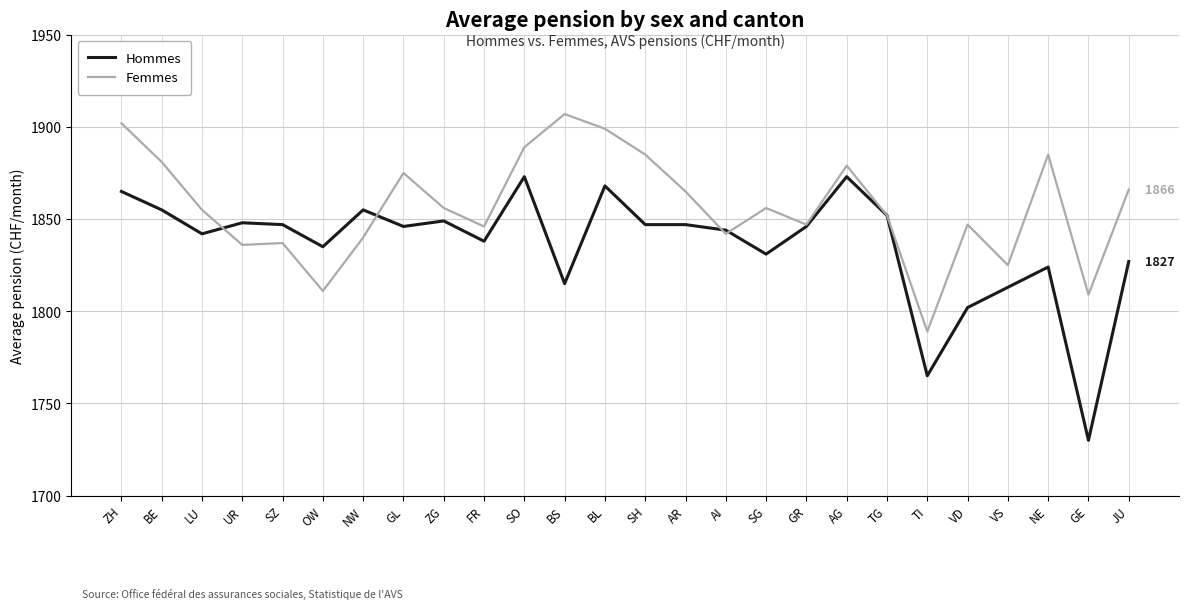

What is the sum of the Femmes values at TG and ZG?

3708